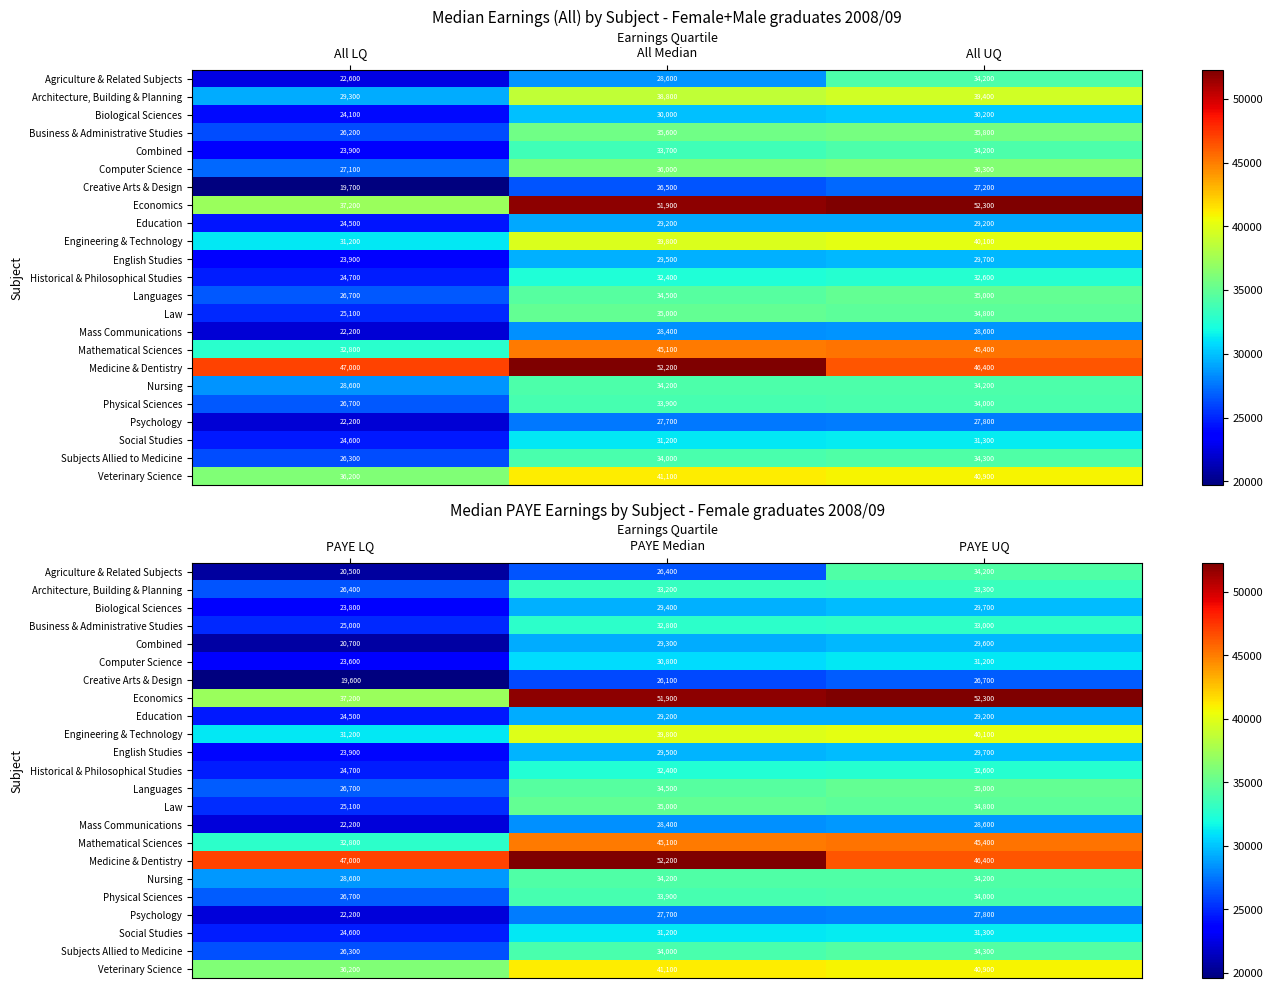

Where is Mathematical Sciences nearest to the value 39100?

PAYE Median